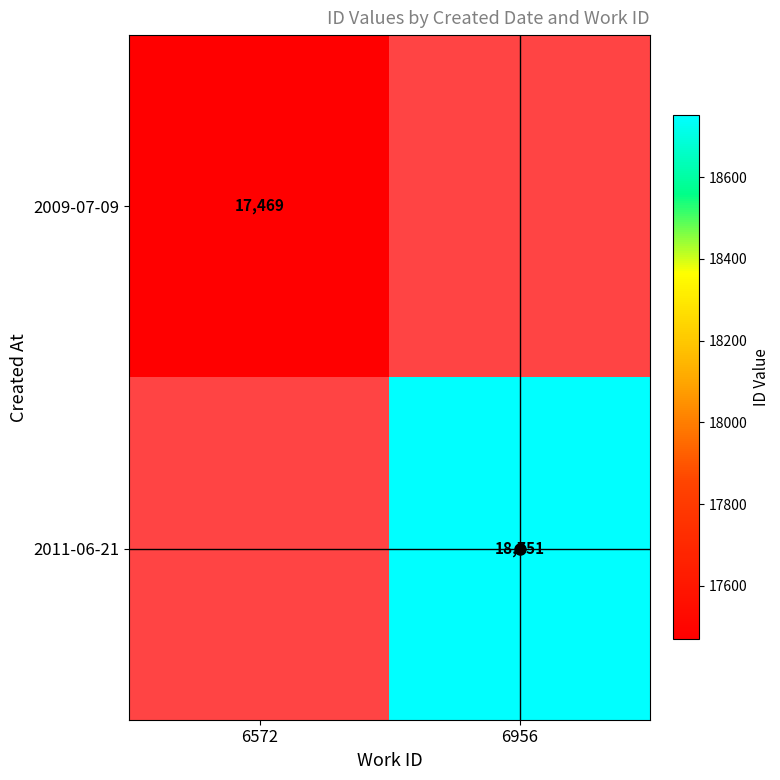

At which category does the chart reach its minimum across all series?

6572